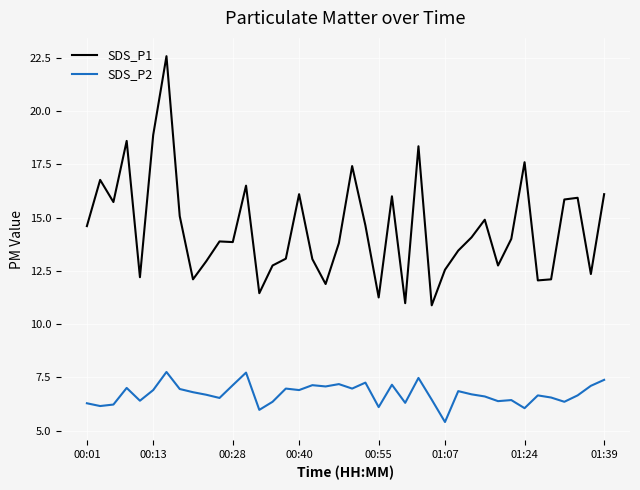

Which series has the largest total across all categories?

SDS_P1